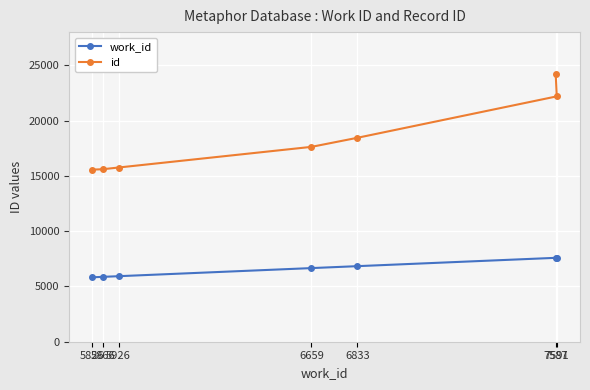

Does the chart display data point markers on the line(s)?

Yes